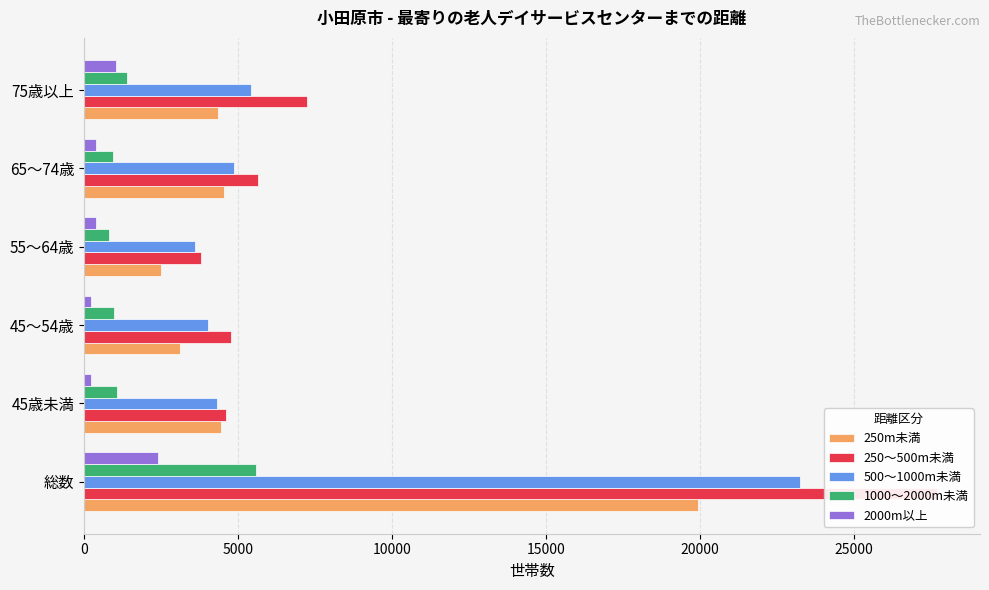

Is it true that 1000～2000m未満 equals 2143 at 総数?

False